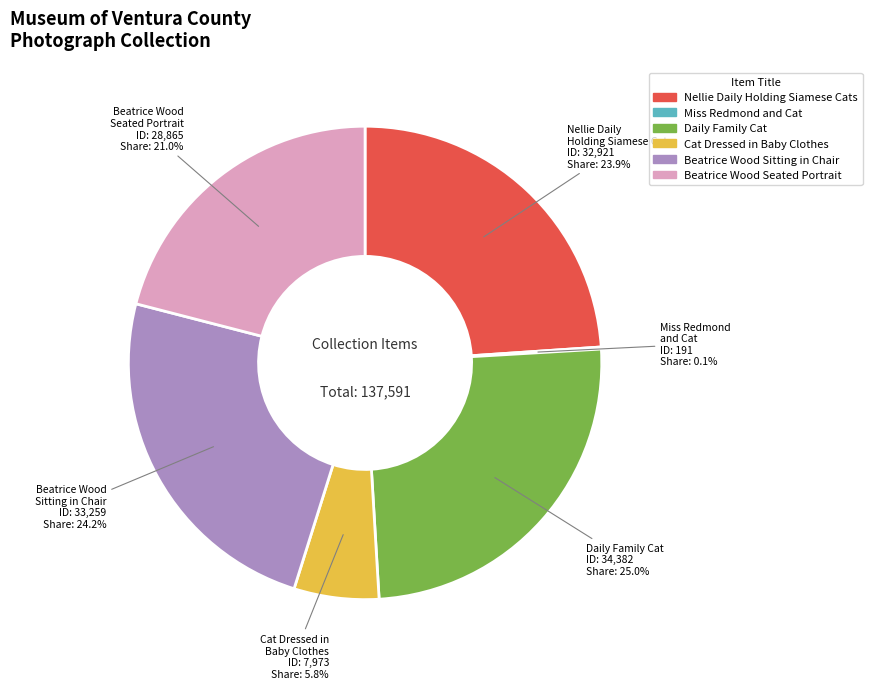

Is there any slice that represents more than half of the pie?

No